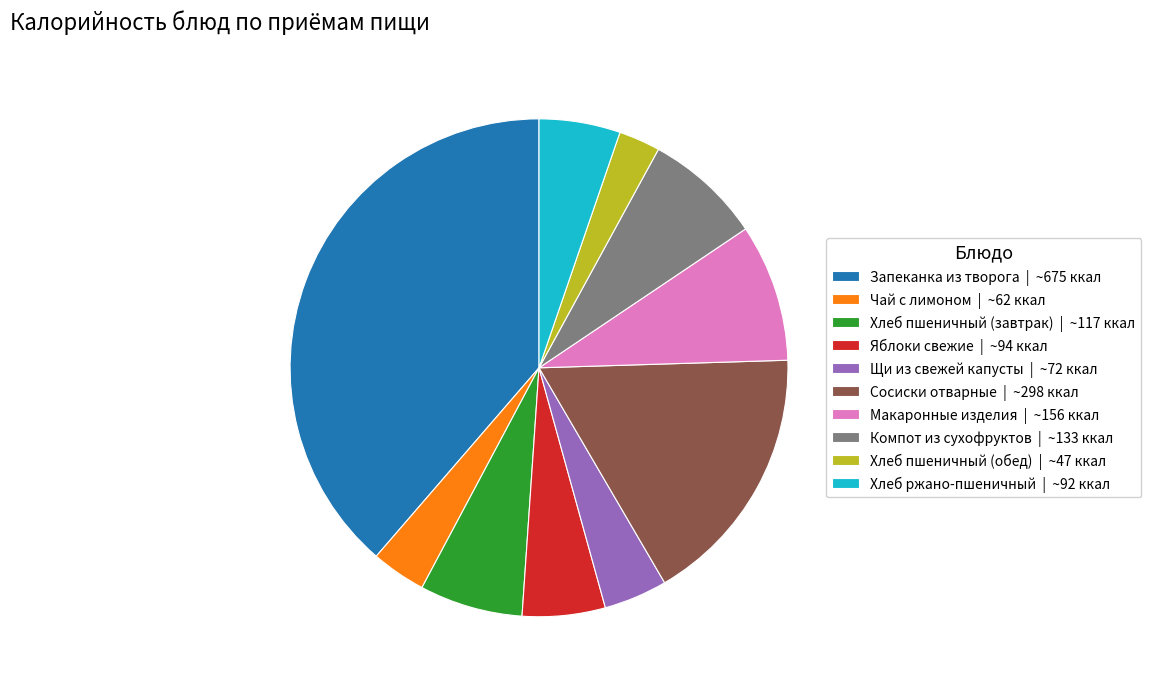

Is there any slice that represents more than half of the pie?

No